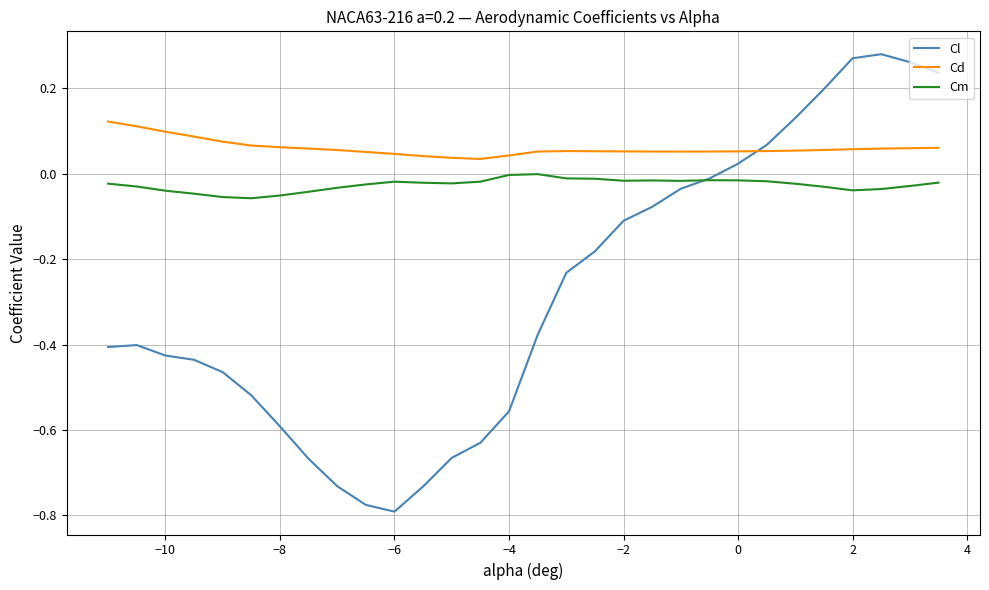

True or false: Cm and Cd cross at least once.

False